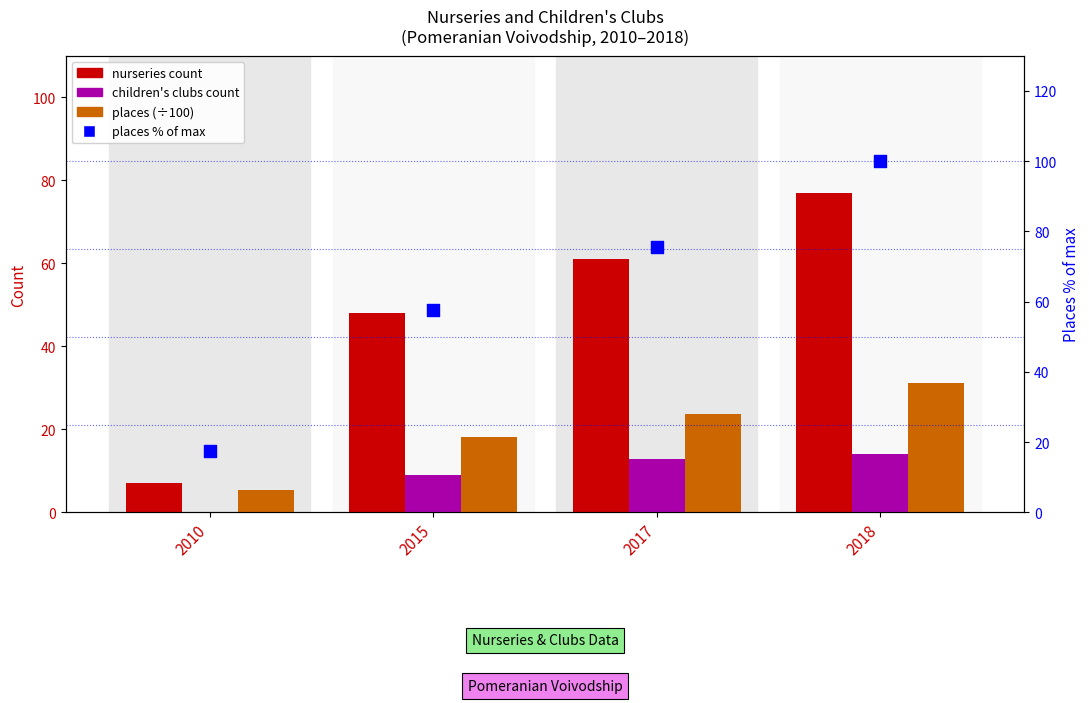

At which category is the sum across all series the highest?

2018